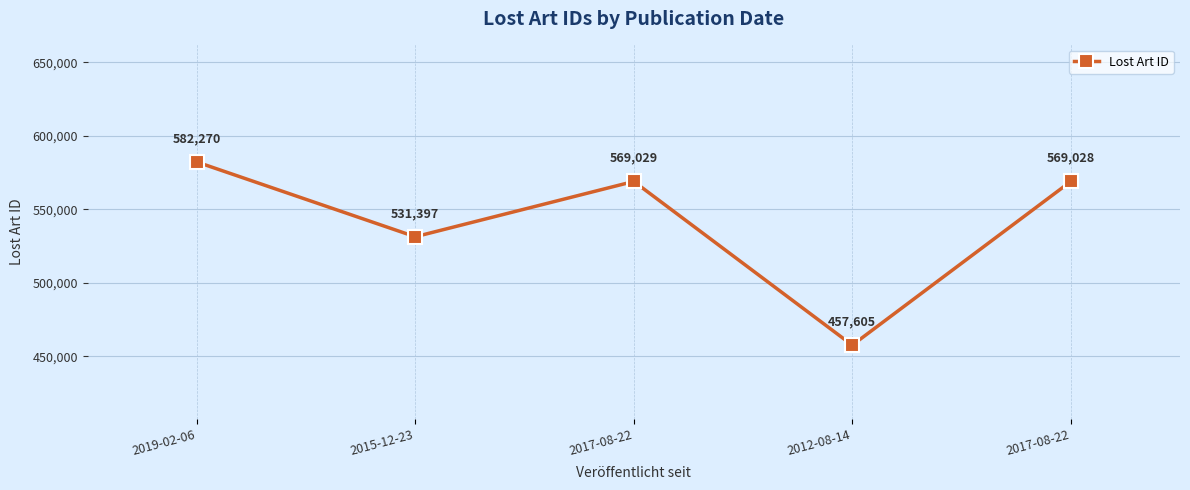

What is the minimum value shown in the chart?

457605